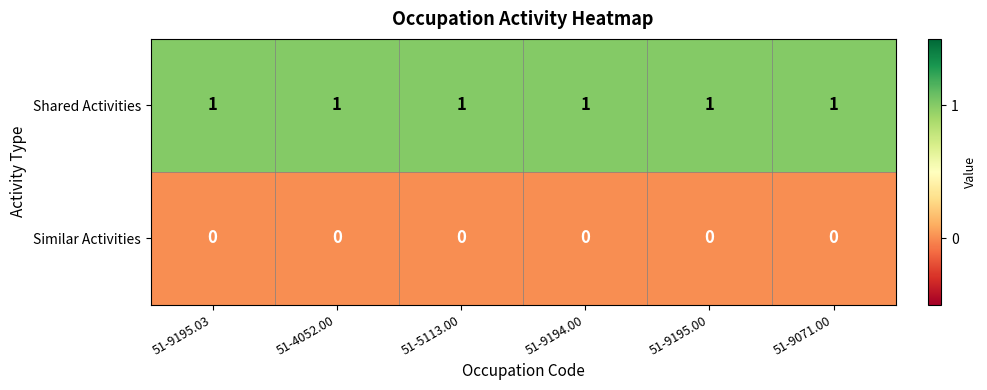

At how many categories does at least one series exceed 0?

6